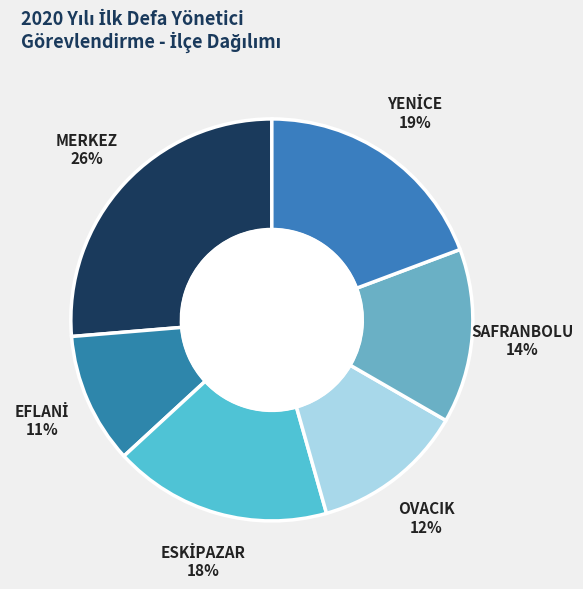

Which category has the biggest portion of the pie?

MERKEZ